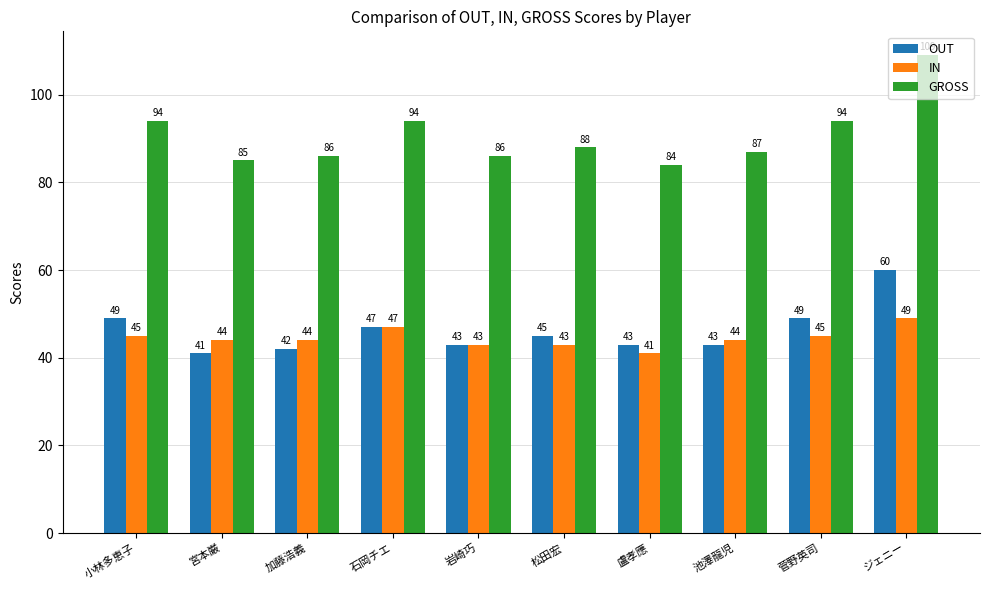

How many groups of bars are there?

10